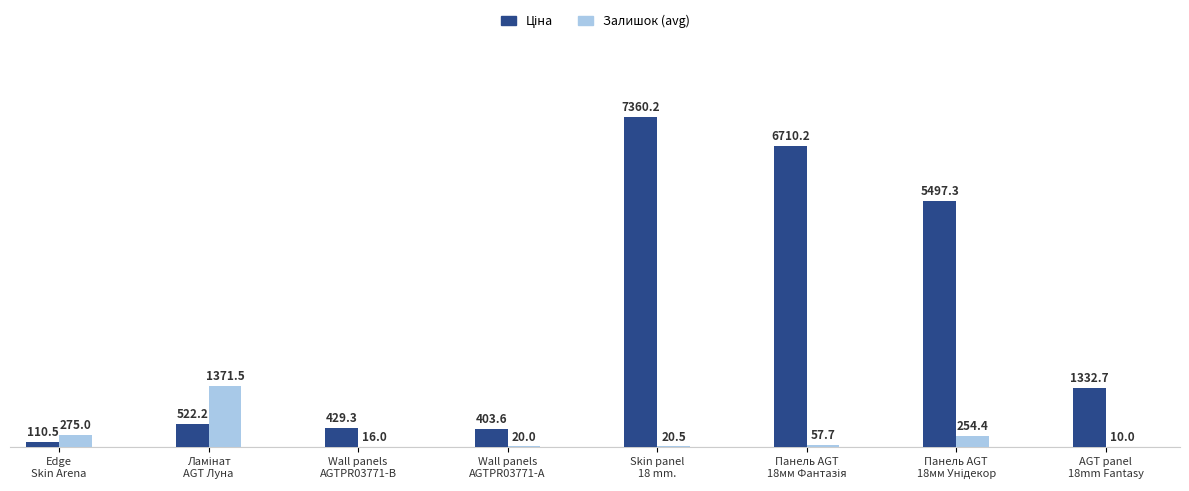

What is the greatest value displayed?

7360.2